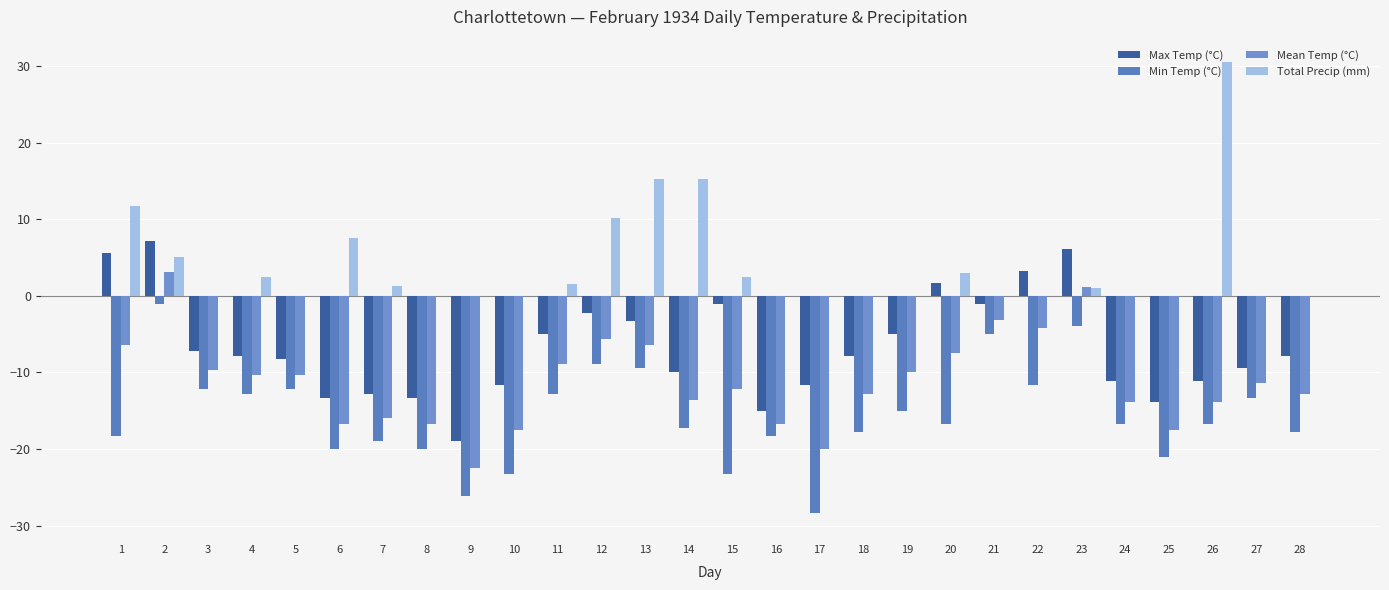

Is it true that Total Precip (mm) equals 7.3 at 2?

False